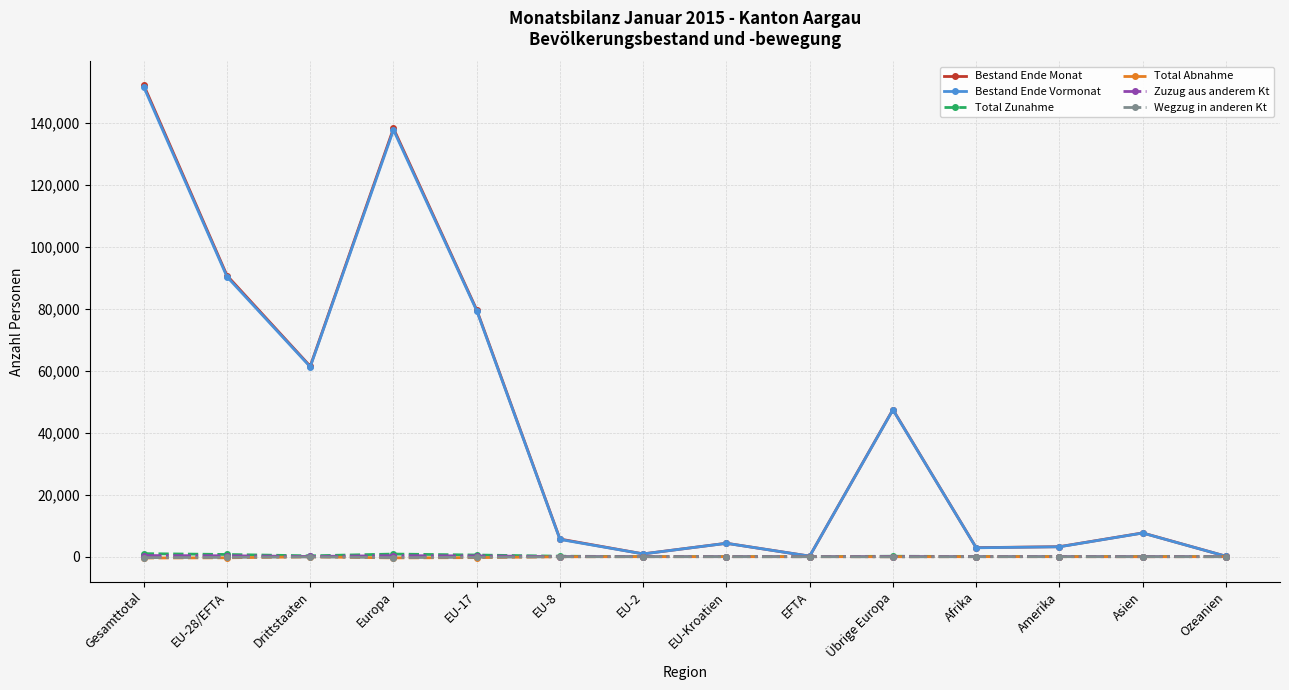

At which category is the sum across all series the highest?

Gesamttotal